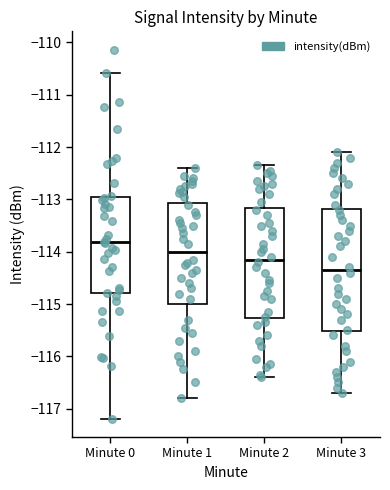

Which box is the tallest, from its lower edge to its upper edge?

Minute 3